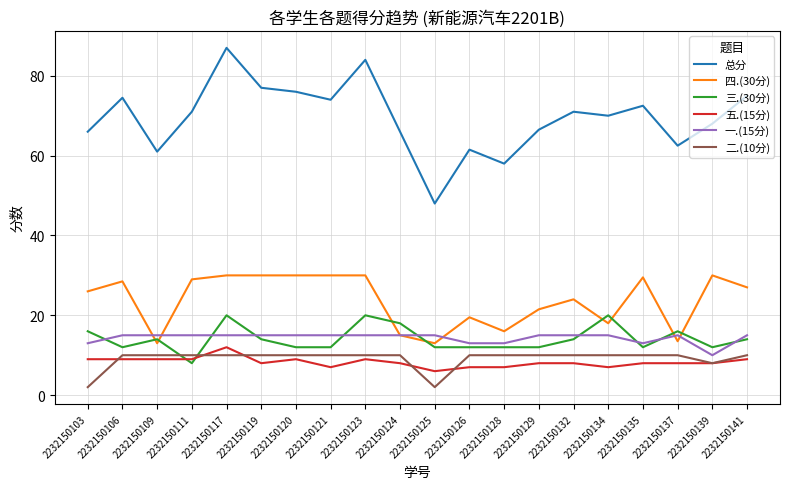

What is the highest value of the 一.(15分) series?

15.0